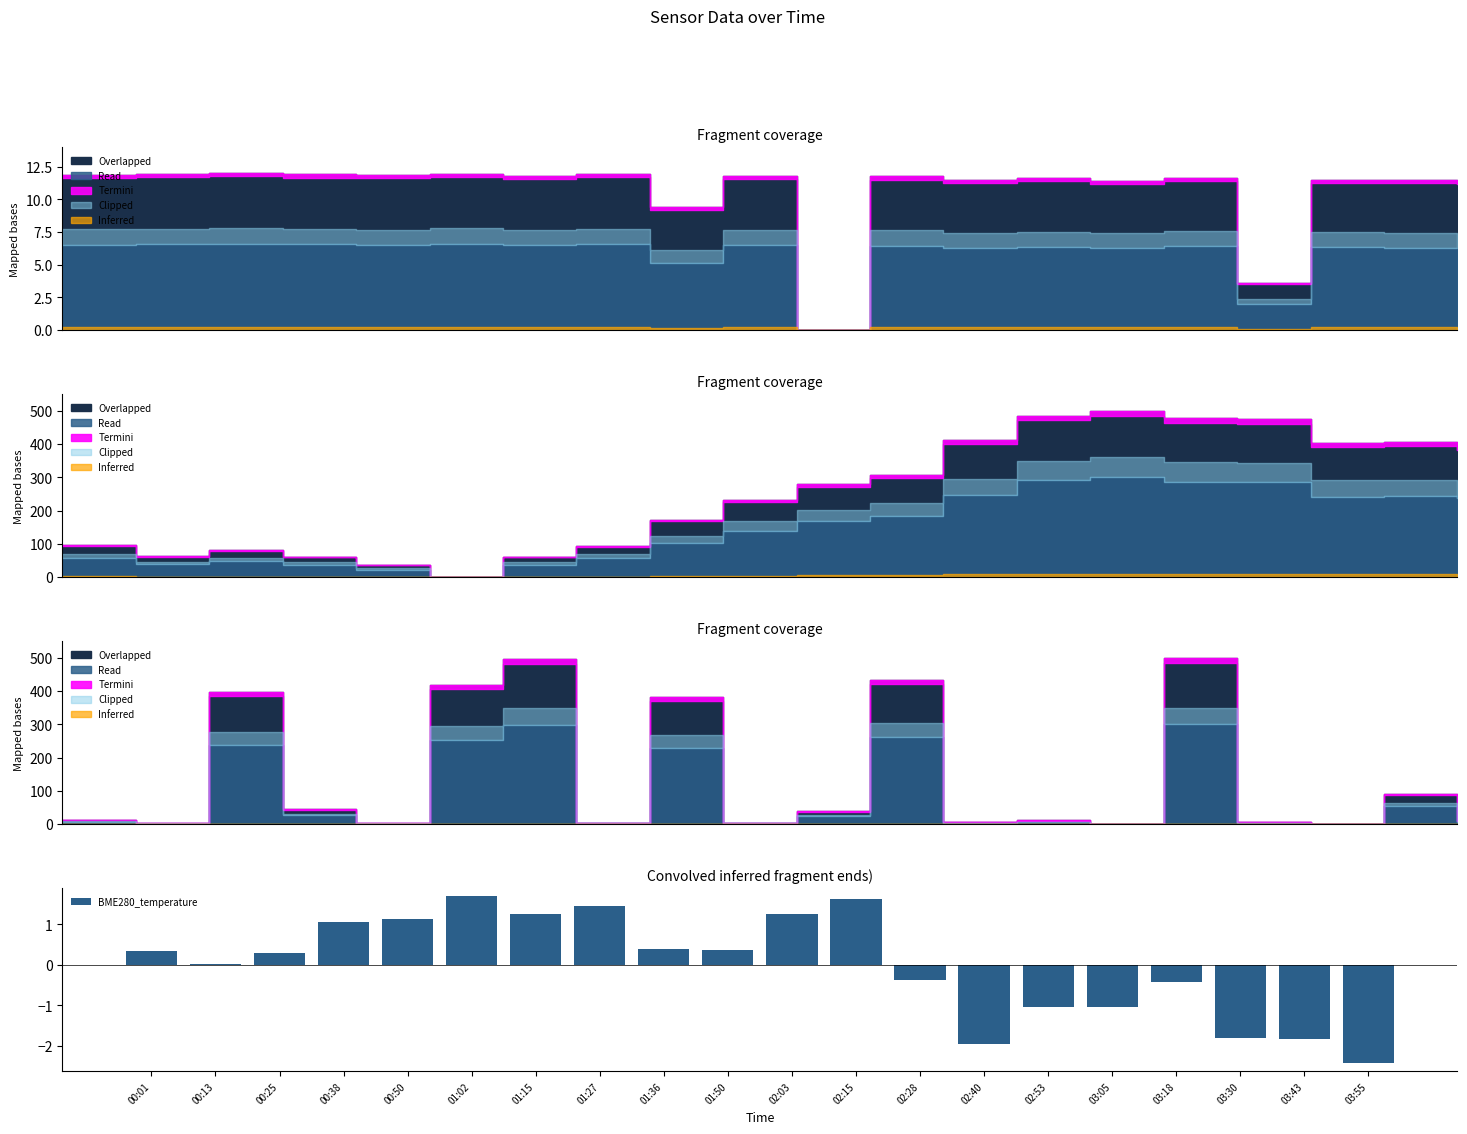

Rank the categories by value from highest to lowest.

01:02, 02:15, 01:27, 01:15, 02:03, 00:50, 00:38, 01:36, 01:50, 00:01, 00:25, 00:13, 02:28, 03:18, 02:53, 03:05, 03:30, 03:43, 02:40, 03:55